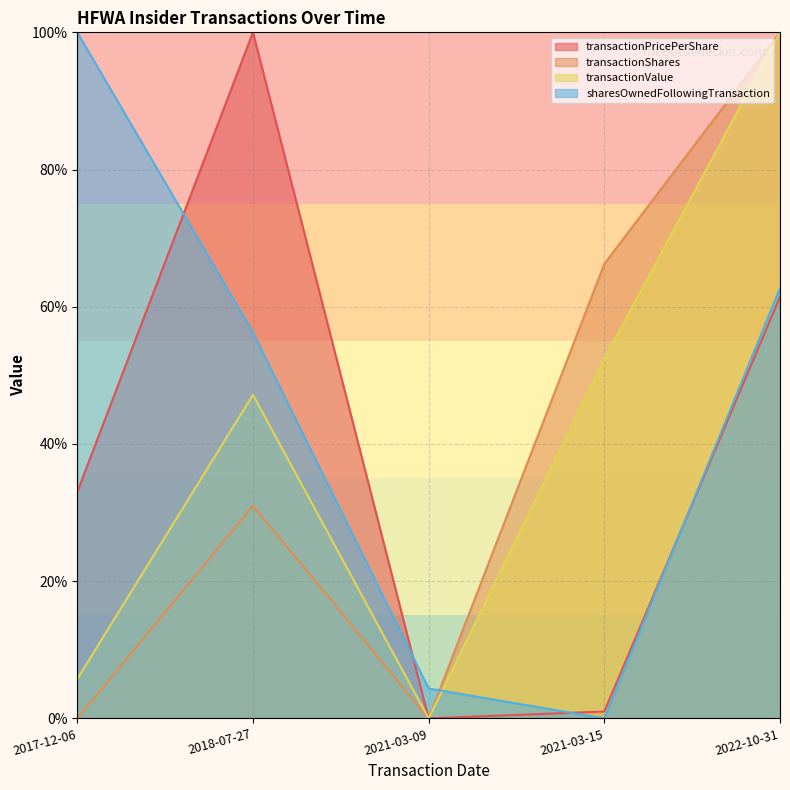

How many categories are shown in the chart?

5